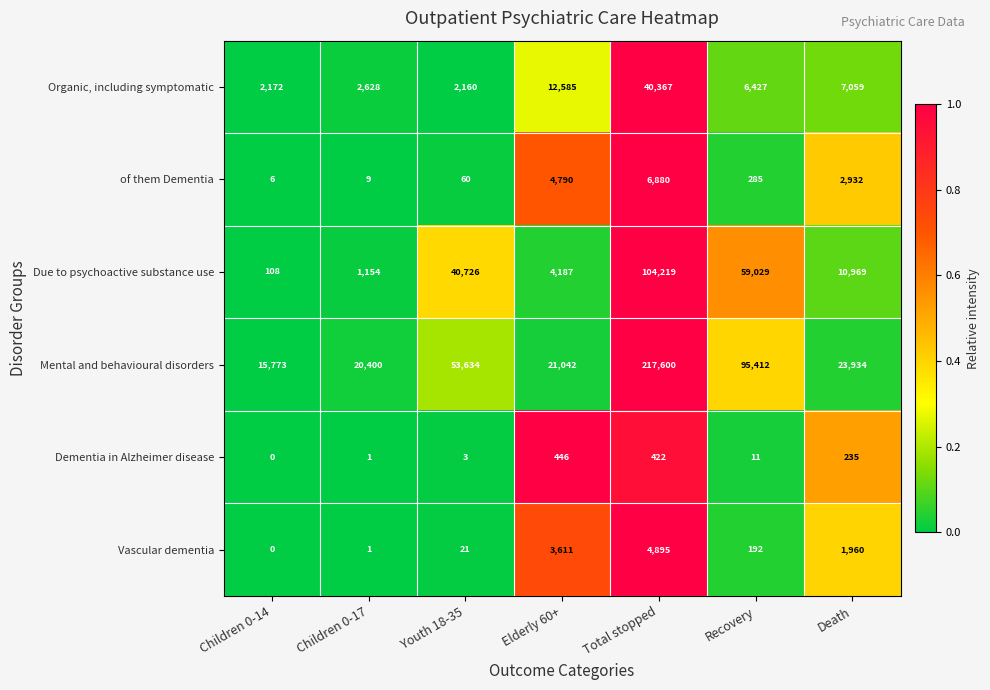

Is it true that Mental and behavioural disorders equals 23934 at Death?

True